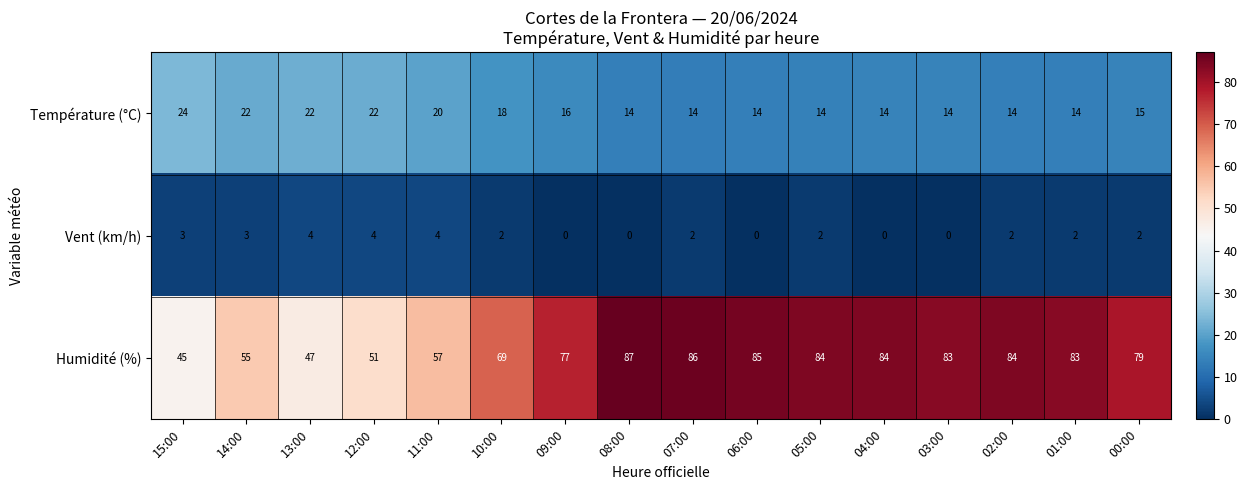

The value of Température (°C) at 11:00 is 20. True or false?

True